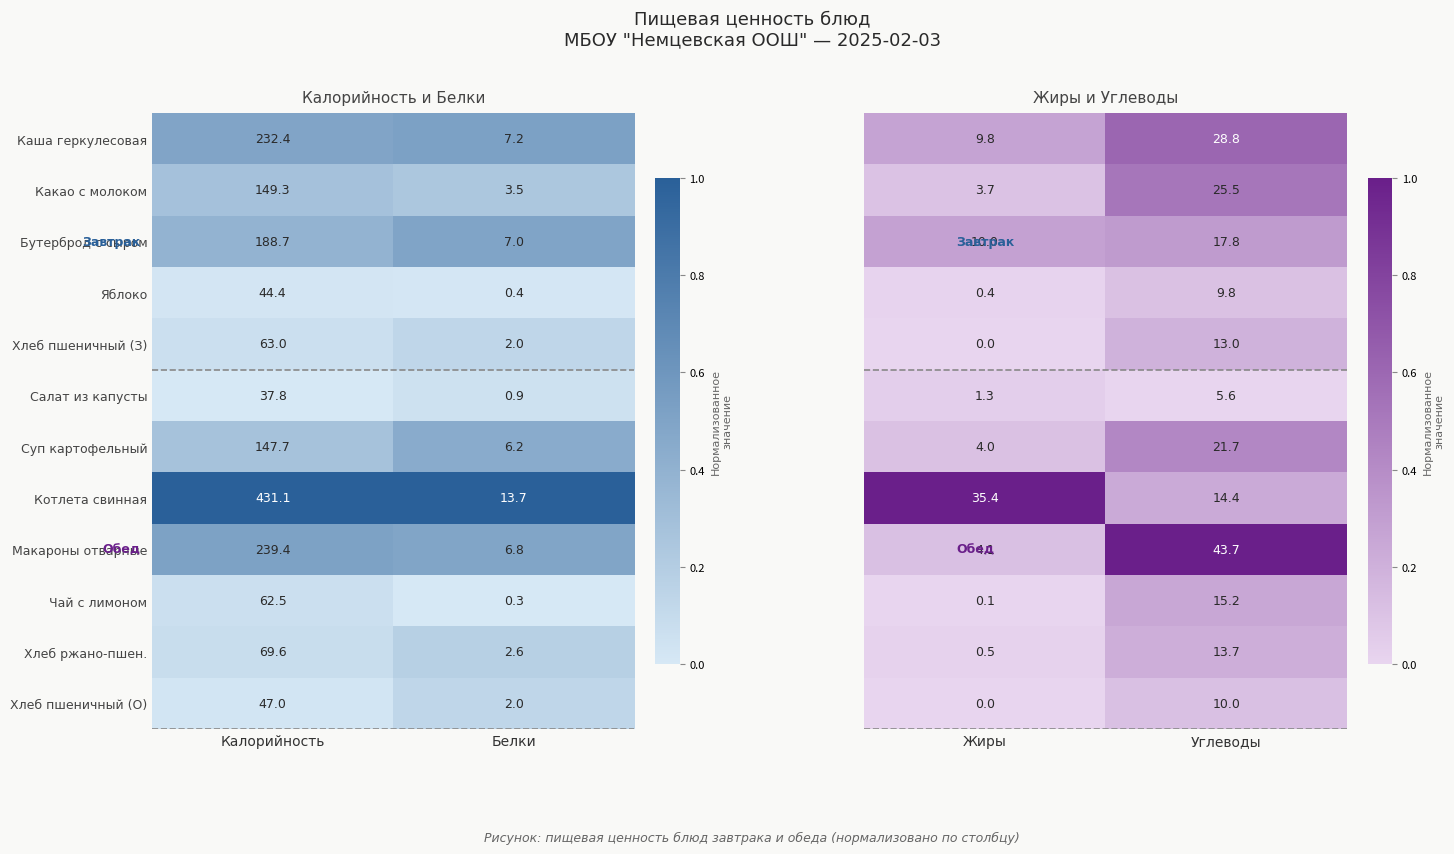

What is the sum of the Хлеб пшеничный (З) values at Калорийность and Белки?

65.0